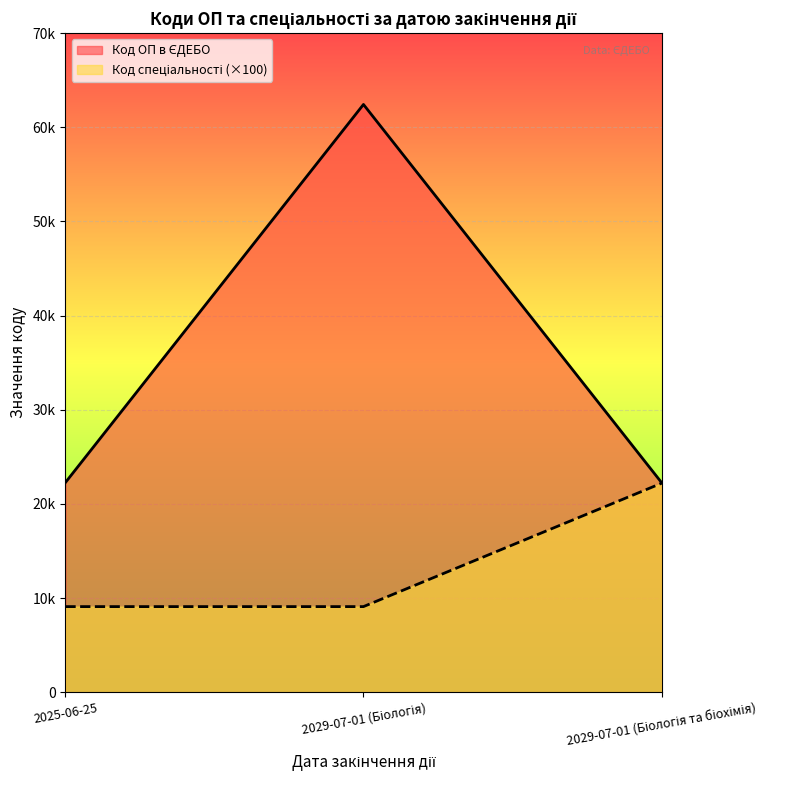

The value of Код спеціальності at 2029-07-01 (Біологія) is 9100. True or false?

True